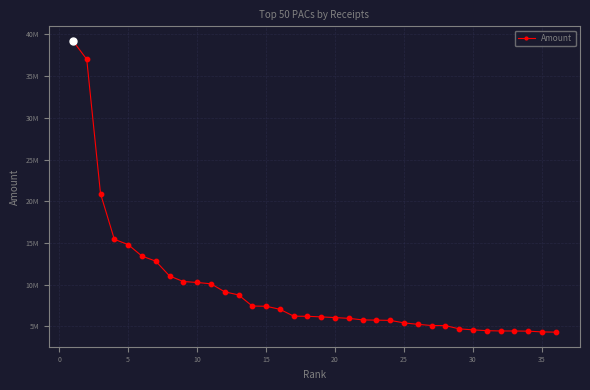

Is this an area chart (filled region under the line)?

No